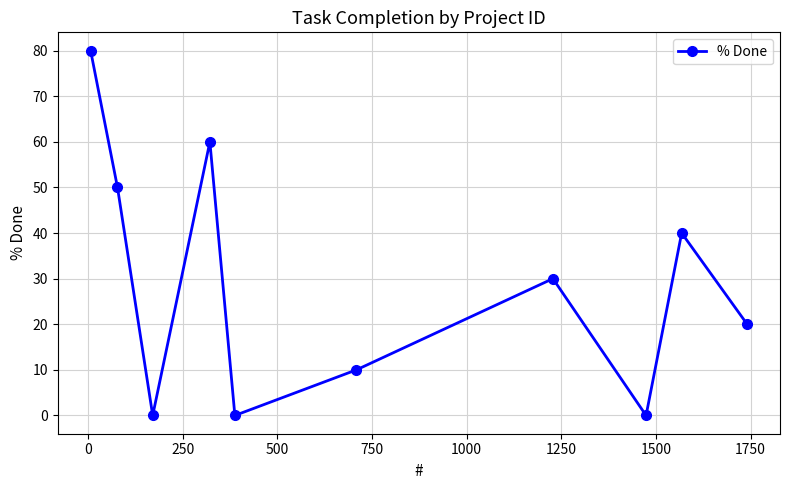

How many lines are shown in the chart?

1